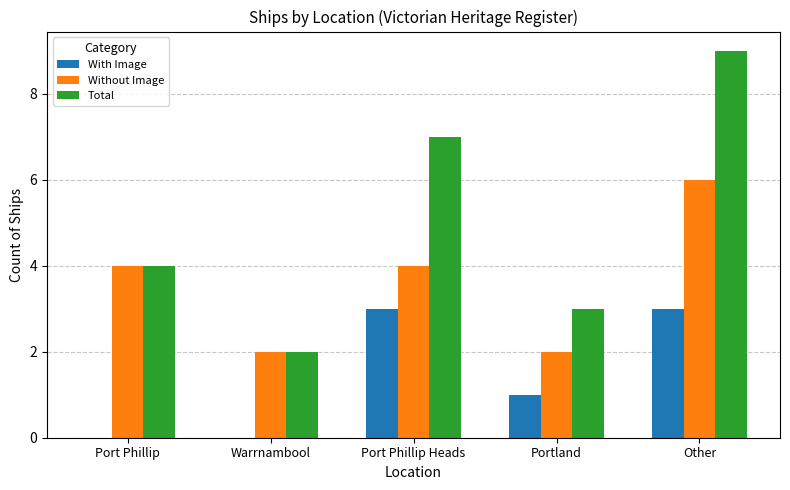

Read the Total value at Portland.

3